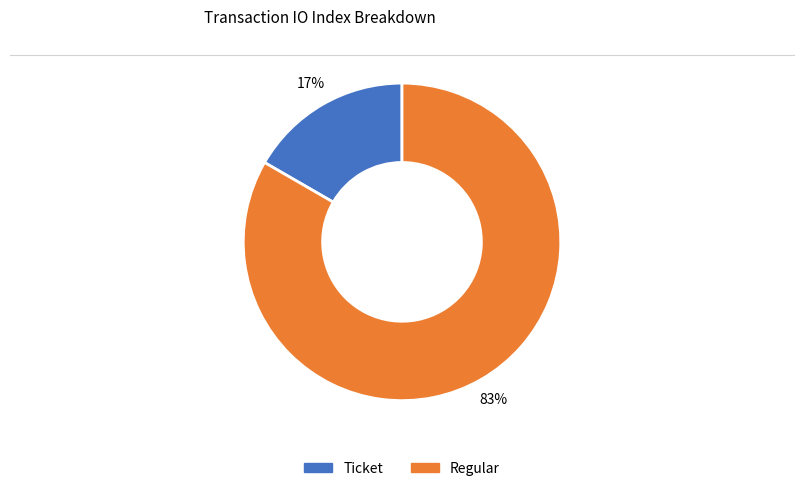

Is there any slice that represents more than half of the pie?

Yes